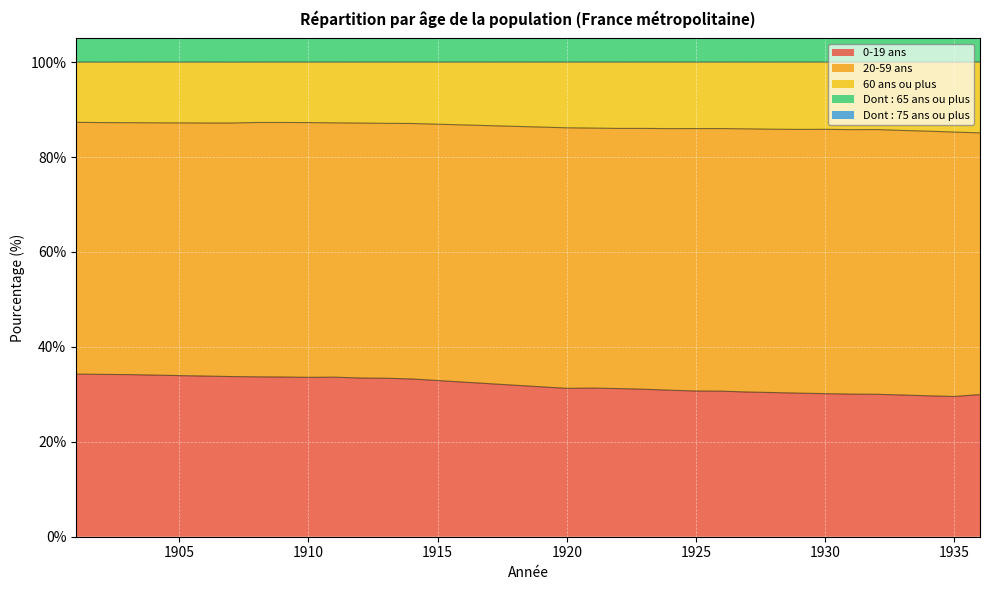

The Dont : 65 ans ou plus series shows 109.3 at 1925. True or false?

True